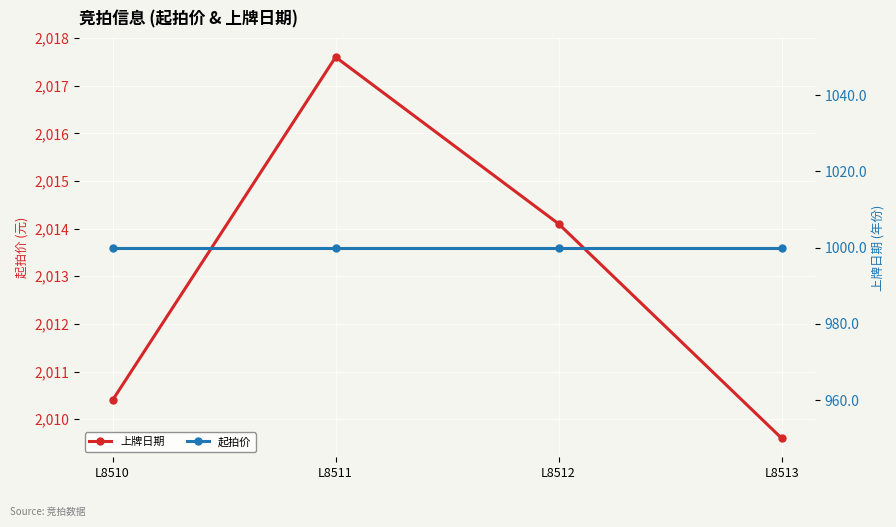

Which series has the largest total across all categories?

上牌日期